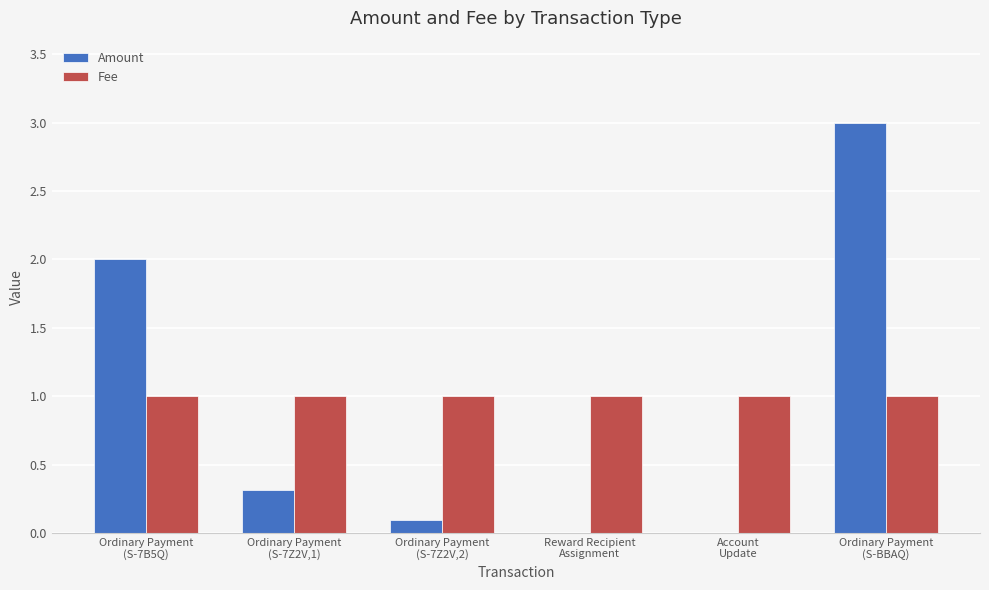

What is the total value across all series at Ordinary Payment
(S-7Z2V,1)?

1.3